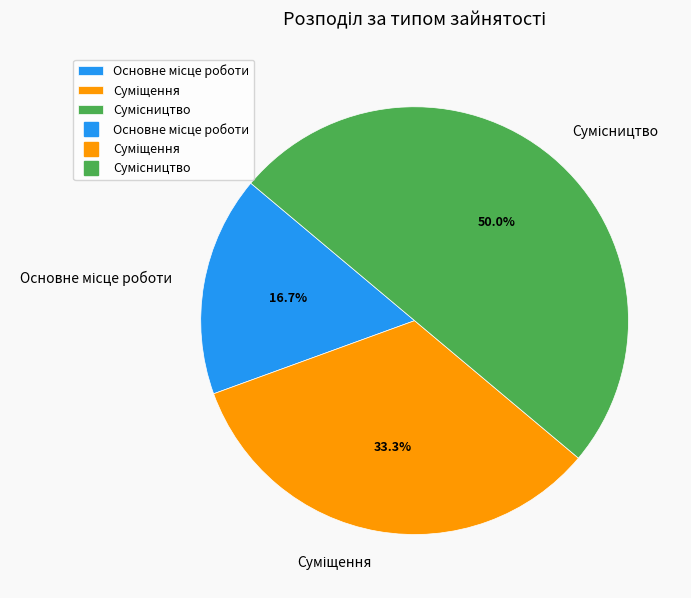

What percentage is the Суміщення slice, to the nearest percent?

33%